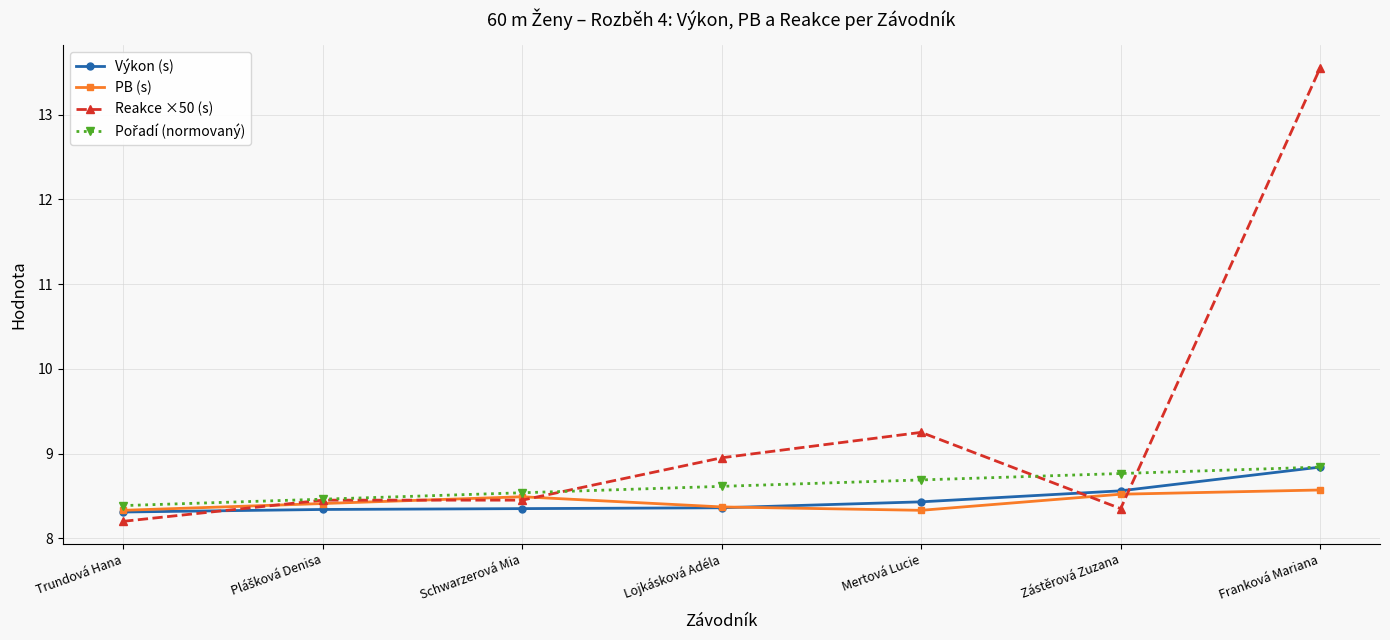

Which series has the widest spread of values?

Reakce ×50 (s)